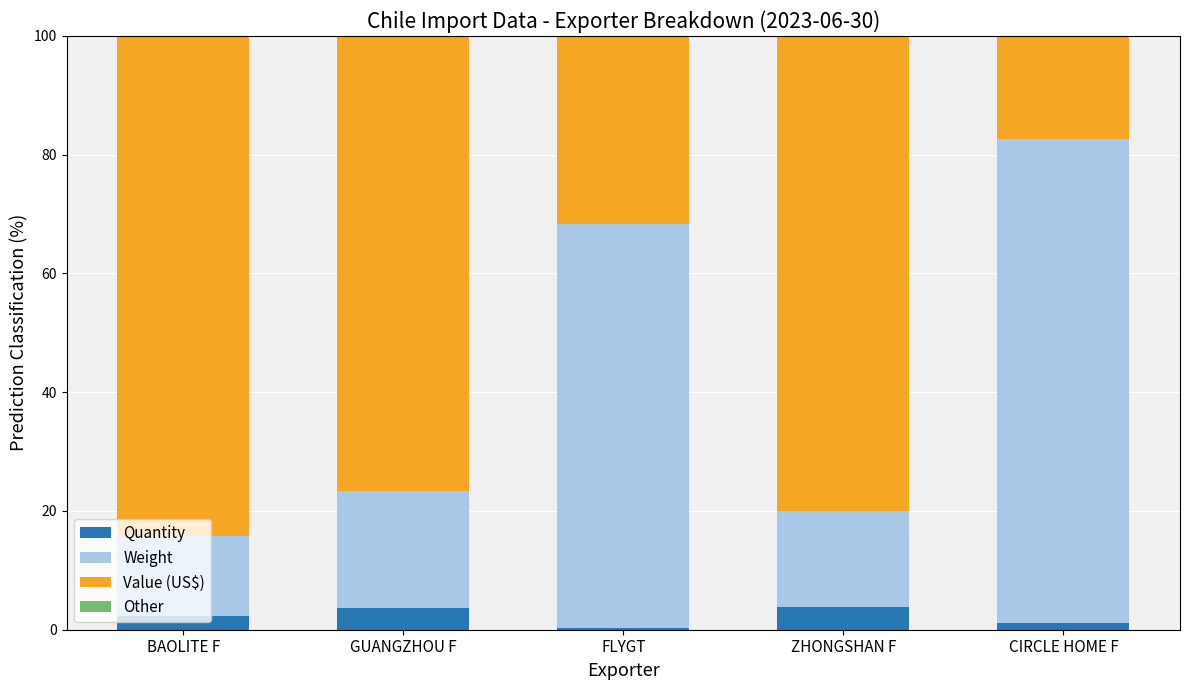

What is the highest value of the Quantity series?

3.9